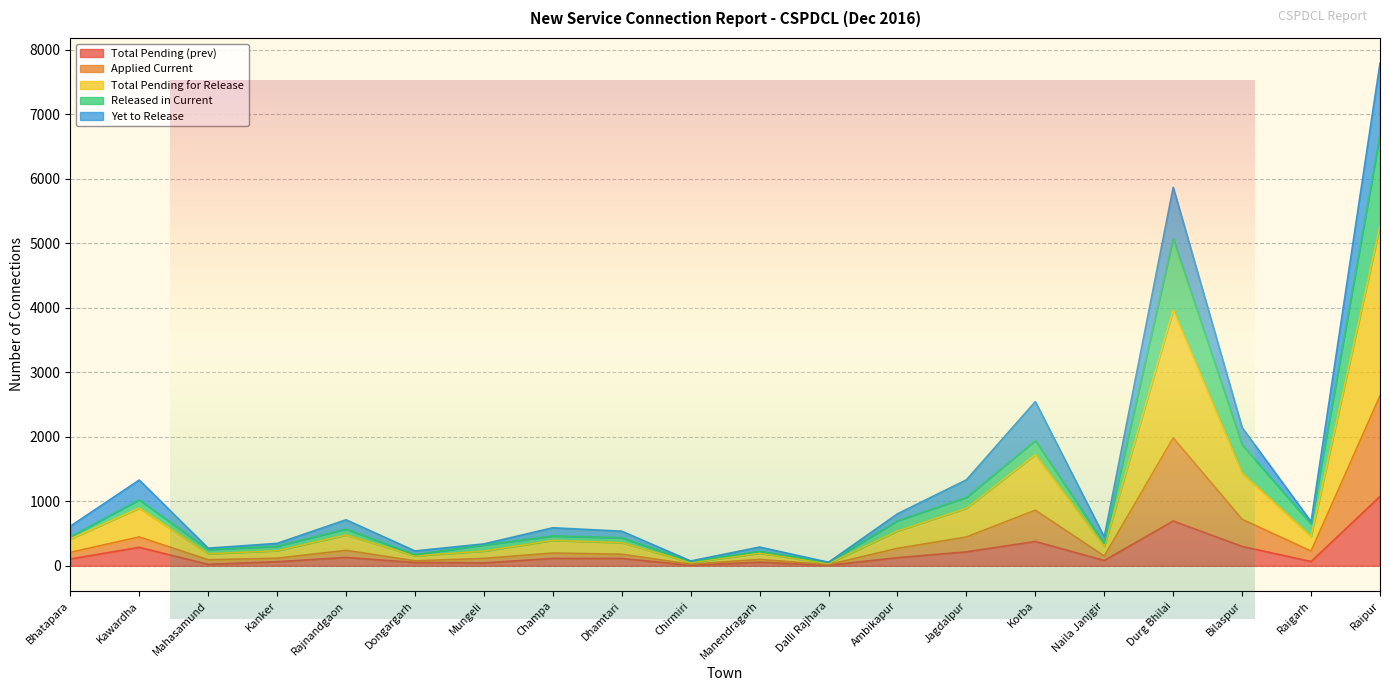

What is the label of the 15th point from the right?

Dongargarh